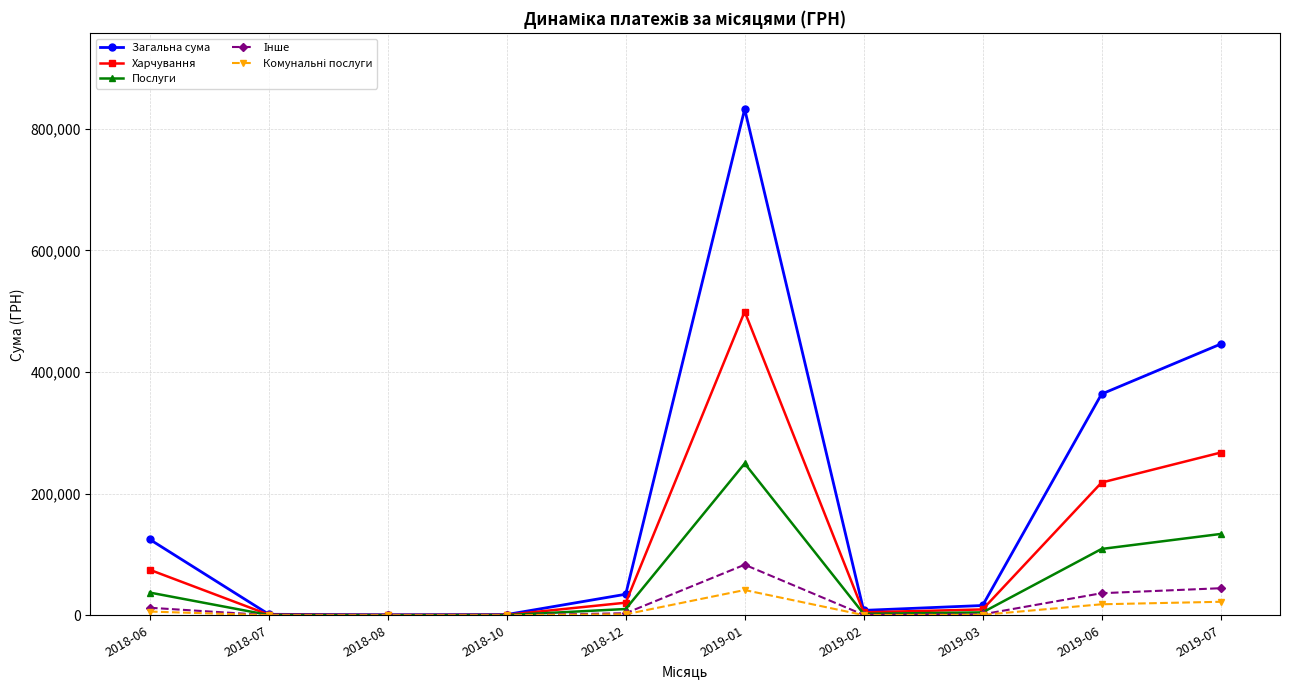

Which series has the largest total across all categories?

Загальна сума